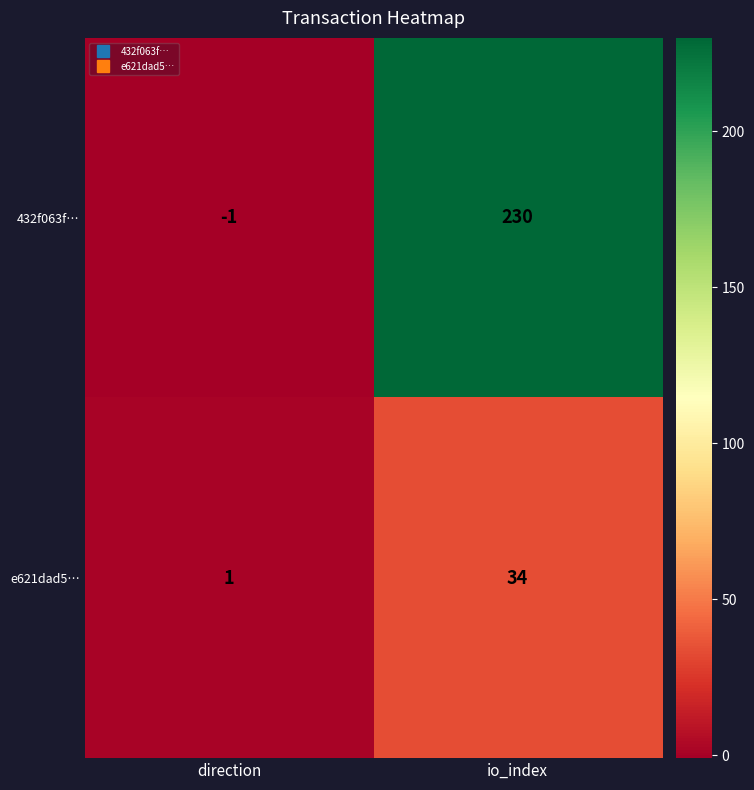

Reading left to right, list all the values displayed in this chart.

432f063f…: -1	230
e621dad5…: 1	34